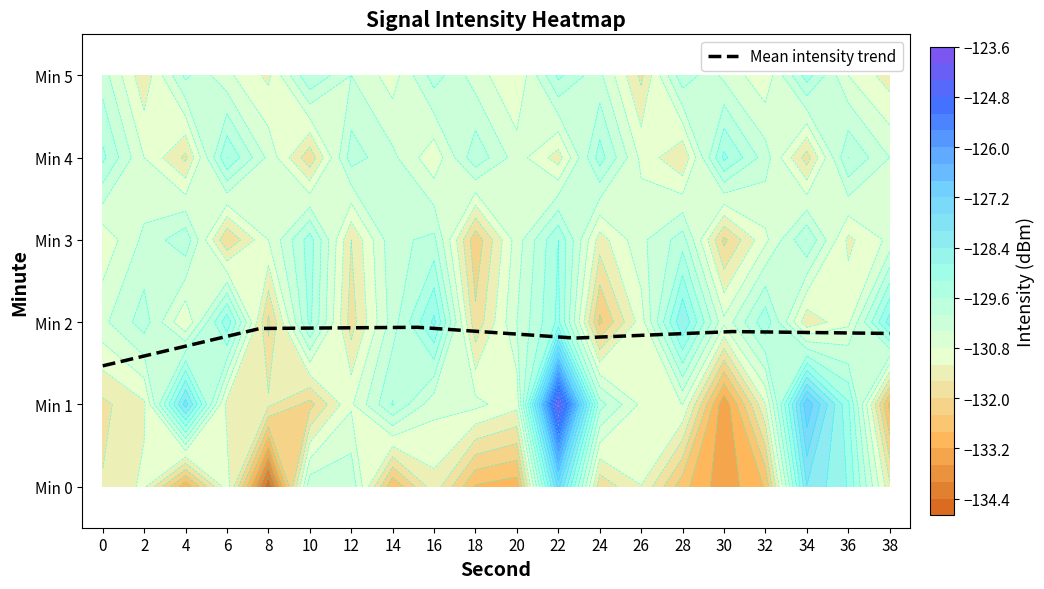

What is the change in value from 0 to 38?

+0.4